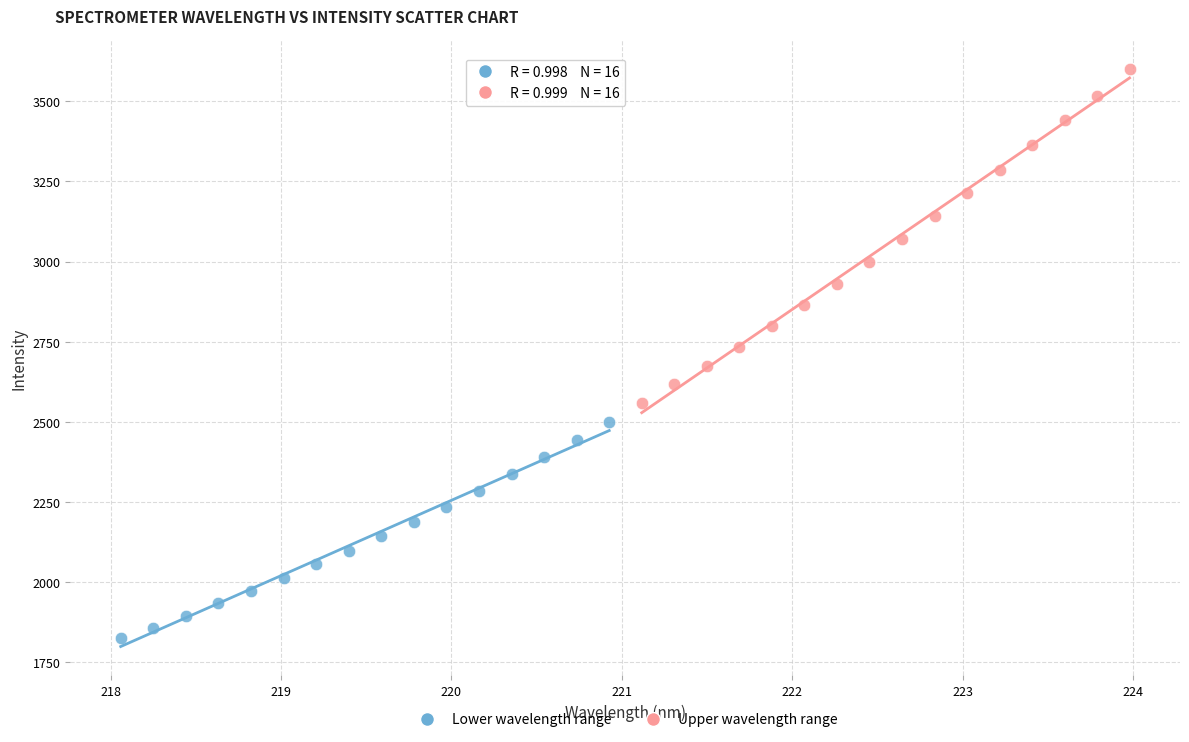

Which series contains the lowest Y value?

Lower wavelength range